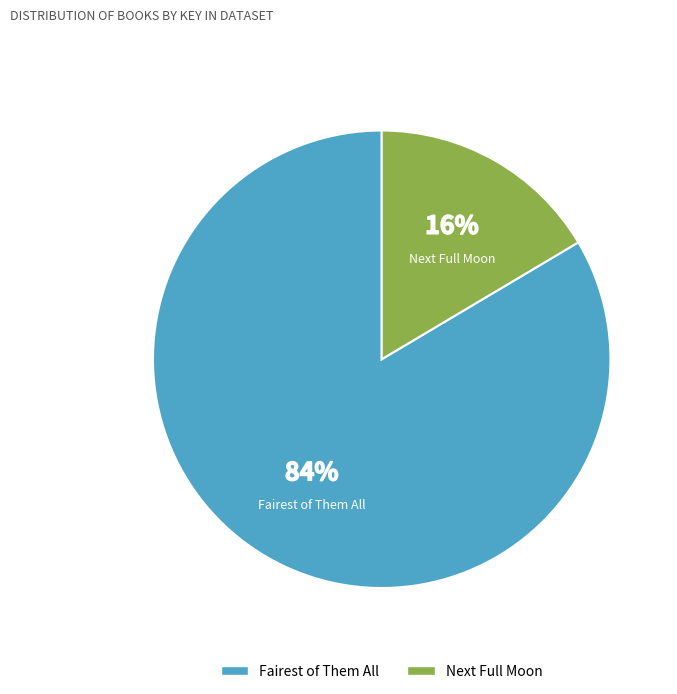

Which slice is the largest?

Fairest of Them All